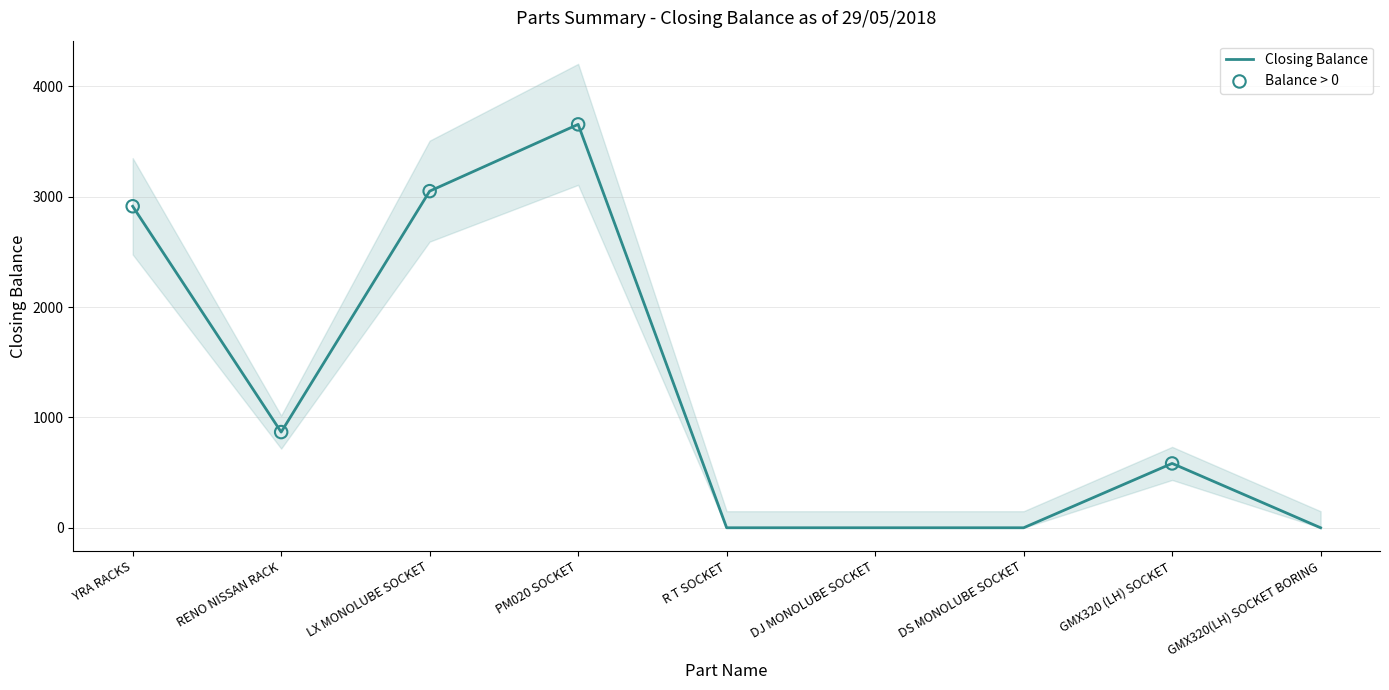

Which has a higher value, GMX320 (LH) SOCKET or PM020 SOCKET?

PM020 SOCKET